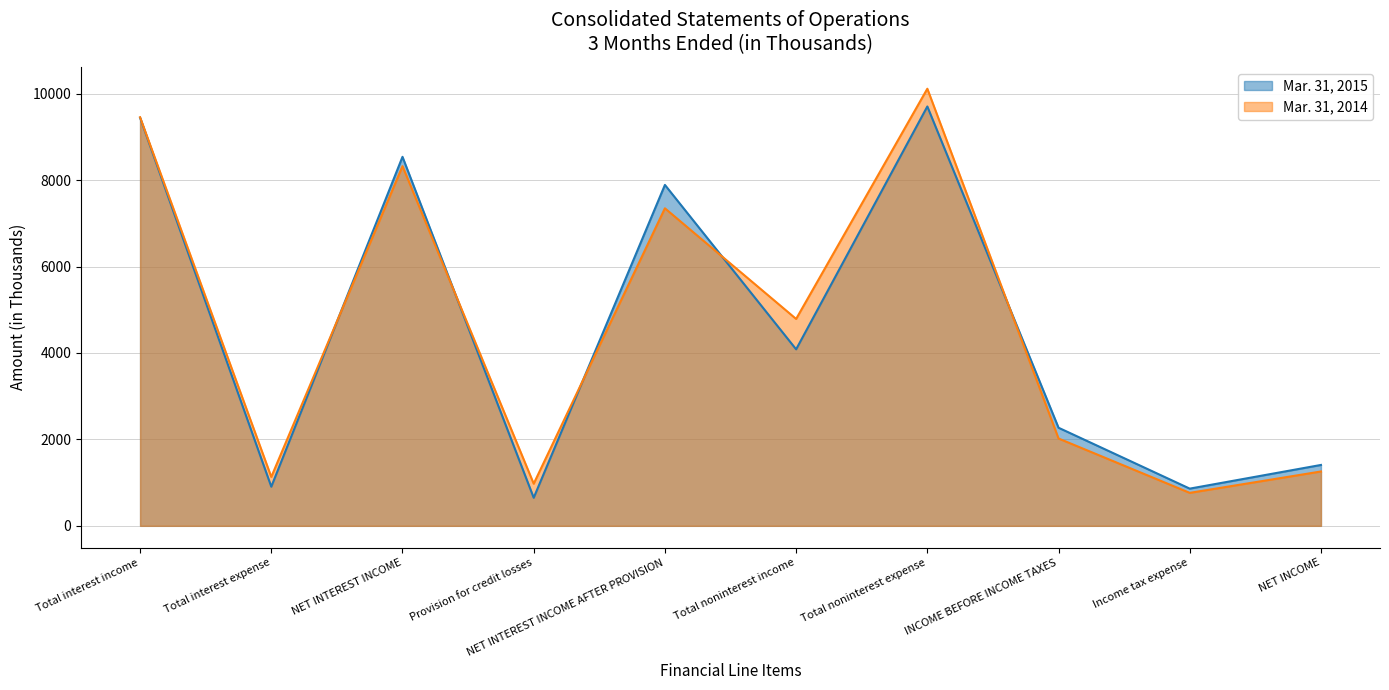

The value of Mar. 31, 2015 at NET INTEREST INCOME is 2749. True or false?

False